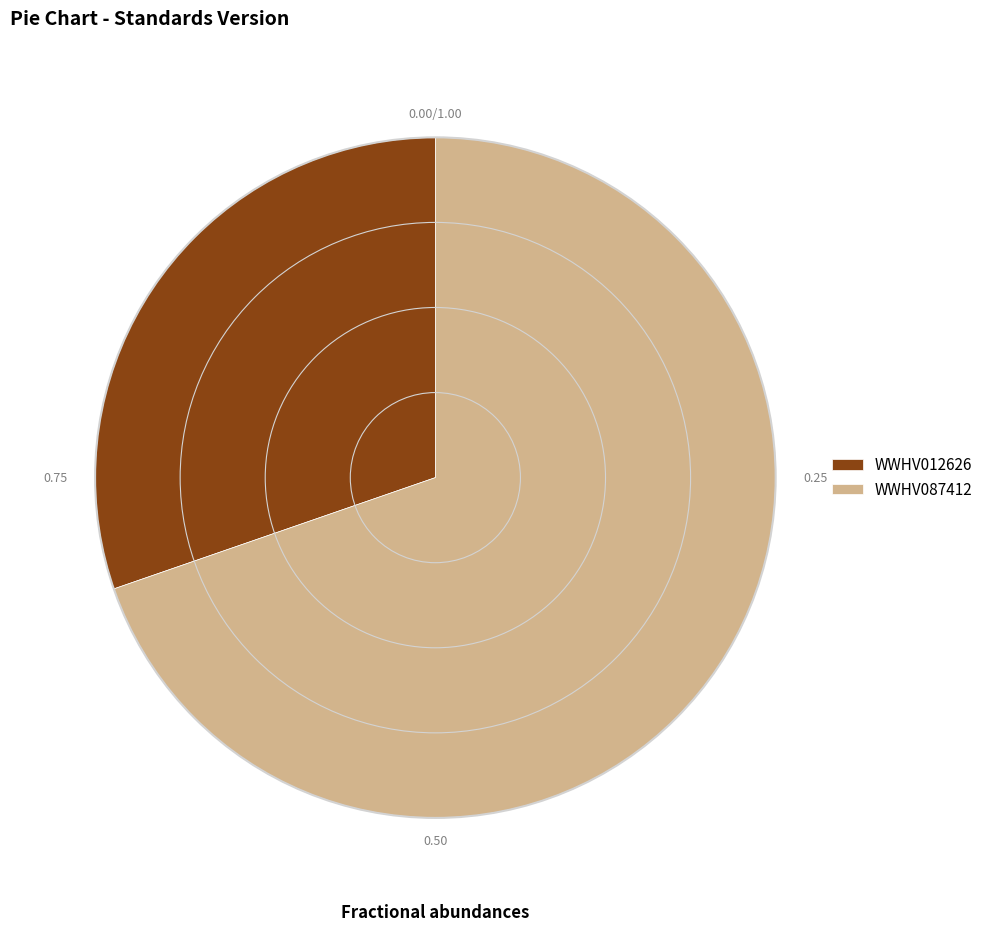

Count the number of slices in the pie.

2